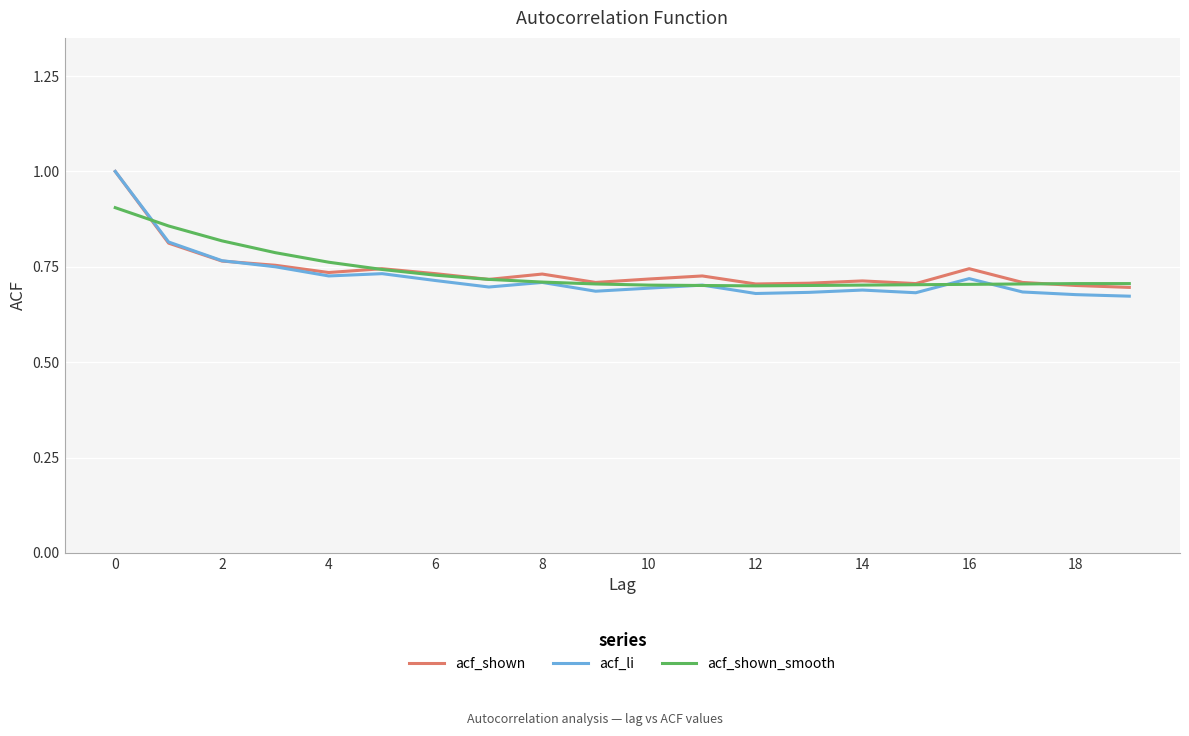

Which series has the widest spread of values?

acf_li